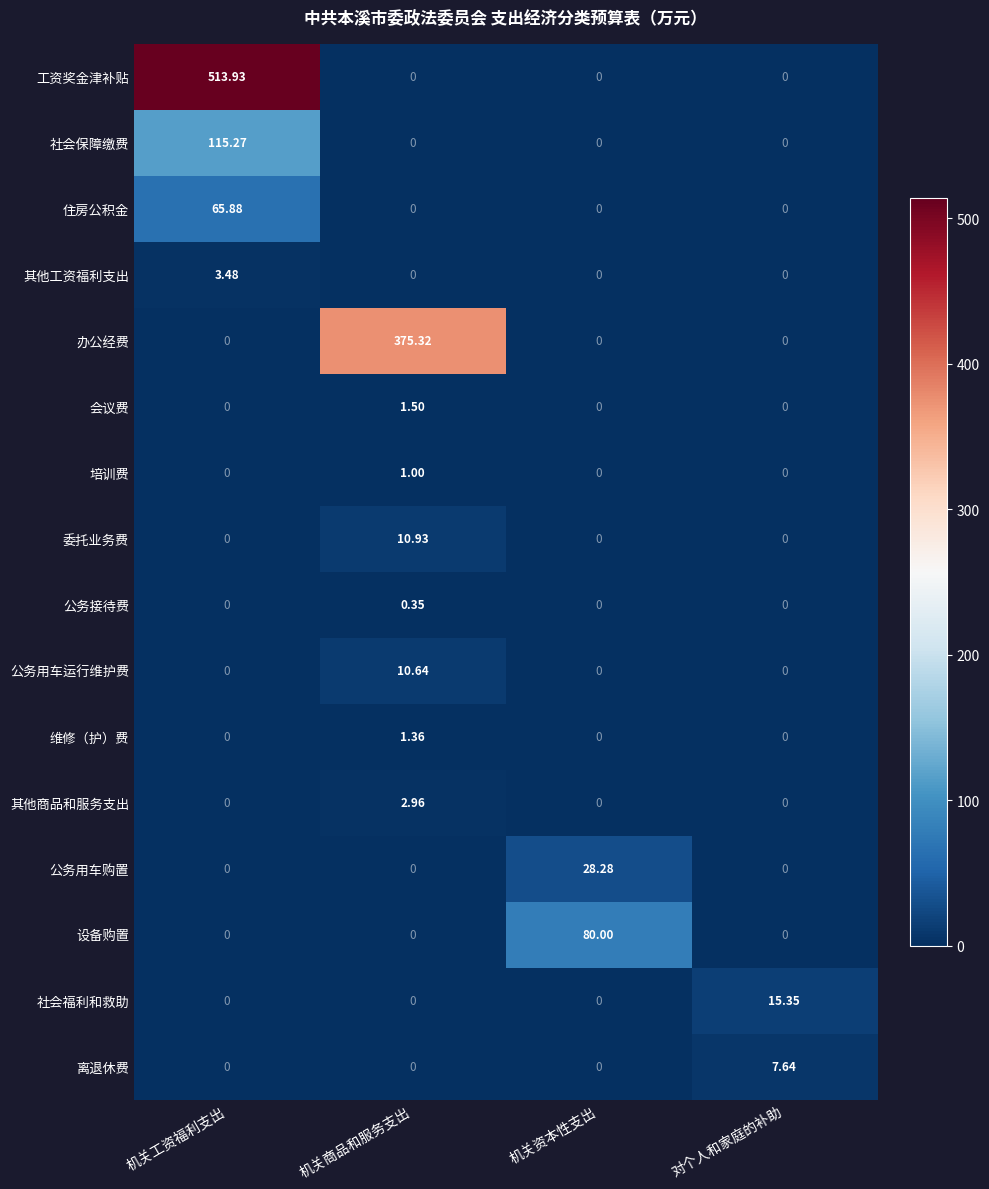

Between 机关商品和服务支出 and 机关资本性支出, which series saw the biggest shift?

办公经费